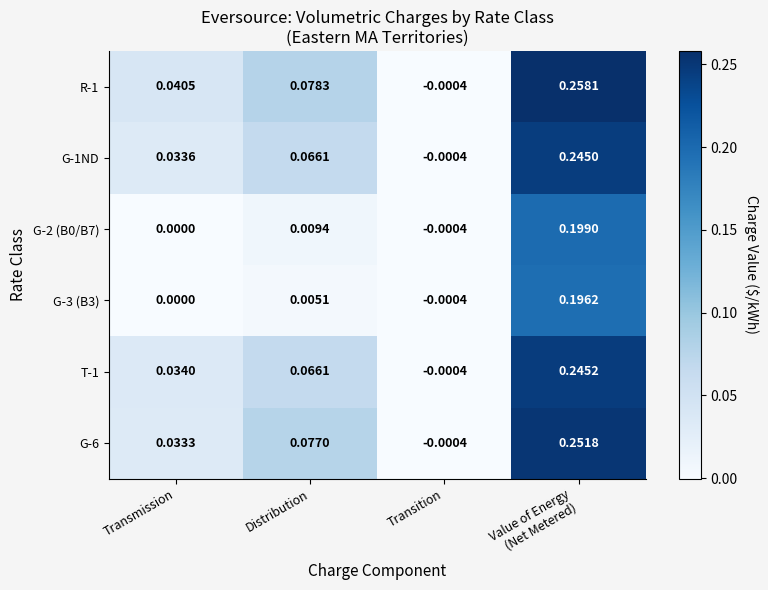

At which label does G-6 first exceed 0?

Transmission